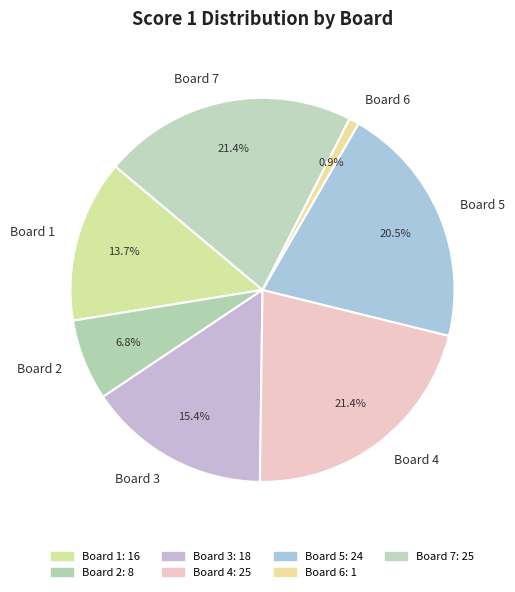

Count the number of slices in the pie.

7